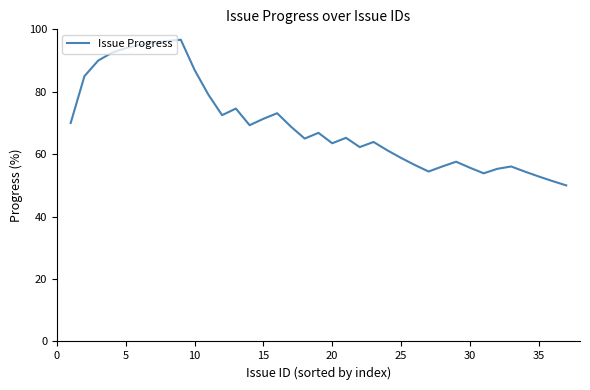

What is the minimum value shown in the chart?

50.0